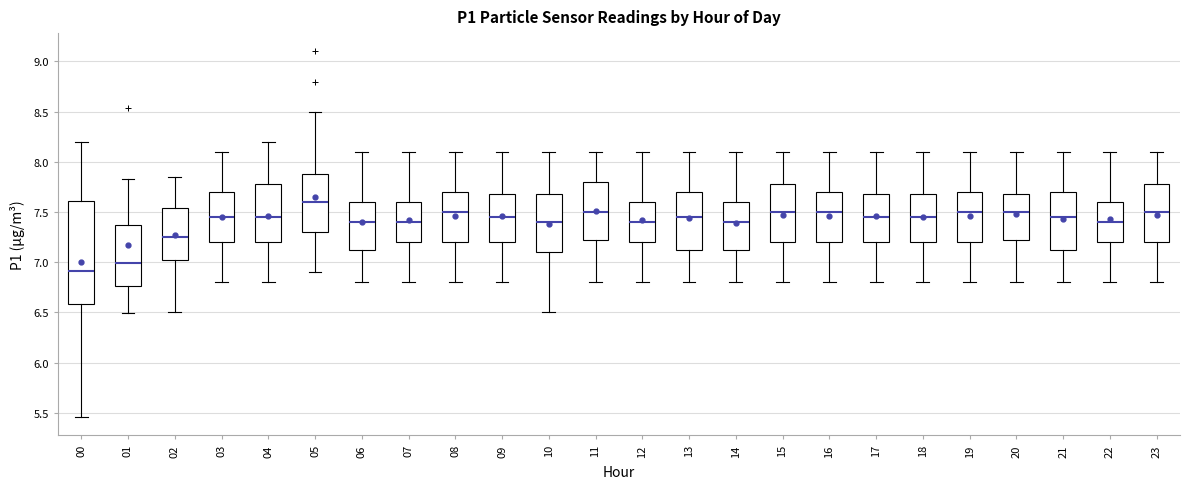

Reading left to right, read every box against the y-axis: the position of its median line, the range the box covers, and the ends of its whiskers. The values are not printed on the chart, so give them approximately, as read against the axis.

00: median 6.90, box 6.60 to 7.60, whiskers 5.45 to 8.20
01: median 7.00, box 6.75 to 7.35, whiskers 6.50 to 7.85
02: median 7.25, box 7.05 to 7.55, whiskers 6.50 to 7.85
03: median 7.45, box 7.20 to 7.70, whiskers 6.80 to 8.10
04: median 7.45, box 7.20 to 7.80, whiskers 6.80 to 8.20
05: median 7.60, box 7.30 to 7.90, whiskers 6.90 to 8.50
06: median 7.40, box 7.15 to 7.60, whiskers 6.80 to 8.10
07: median 7.40, box 7.20 to 7.60, whiskers 6.80 to 8.10
08: median 7.50, box 7.20 to 7.70, whiskers 6.80 to 8.10
09: median 7.45, box 7.20 to 7.70, whiskers 6.80 to 8.10
10: median 7.40, box 7.10 to 7.70, whiskers 6.50 to 8.10
11: median 7.50, box 7.25 to 7.80, whiskers 6.80 to 8.10
12: median 7.40, box 7.20 to 7.60, whiskers 6.80 to 8.10
13: median 7.45, box 7.15 to 7.70, whiskers 6.80 to 8.10
14: median 7.40, box 7.15 to 7.60, whiskers 6.80 to 8.10
15: median 7.50, box 7.20 to 7.80, whiskers 6.80 to 8.10
16: median 7.50, box 7.20 to 7.70, whiskers 6.80 to 8.10
17: median 7.45, box 7.20 to 7.70, whiskers 6.80 to 8.10
18: median 7.45, box 7.20 to 7.70, whiskers 6.80 to 8.10
19: median 7.50, box 7.20 to 7.70, whiskers 6.80 to 8.10
20: median 7.50, box 7.25 to 7.70, whiskers 6.80 to 8.10
21: median 7.45, box 7.15 to 7.70, whiskers 6.80 to 8.10
22: median 7.40, box 7.20 to 7.60, whiskers 6.80 to 8.10
23: median 7.50, box 7.20 to 7.80, whiskers 6.80 to 8.10